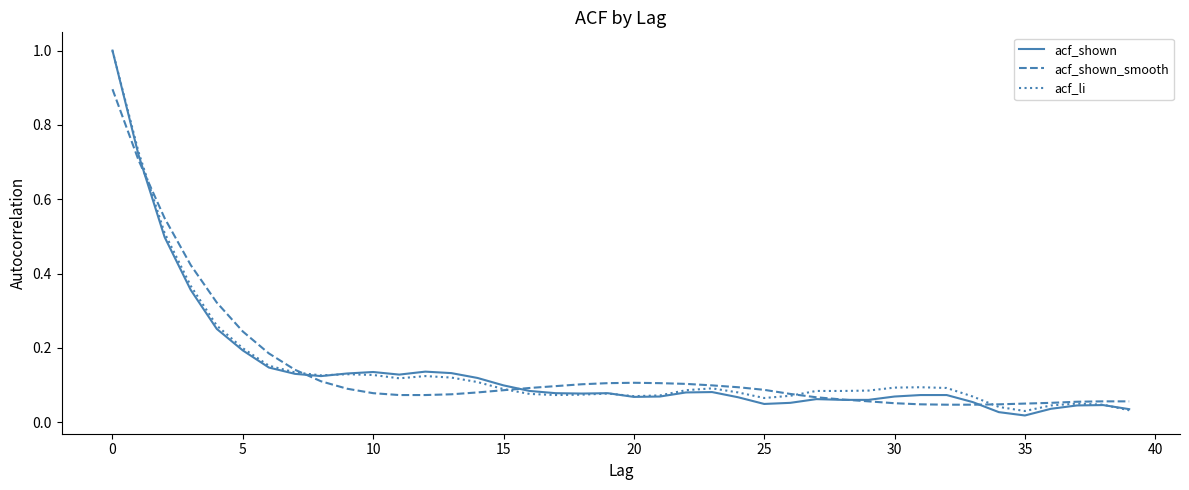

After their last crossing, which series has the higher values: acf_shown_smooth or acf_li?

acf_shown_smooth